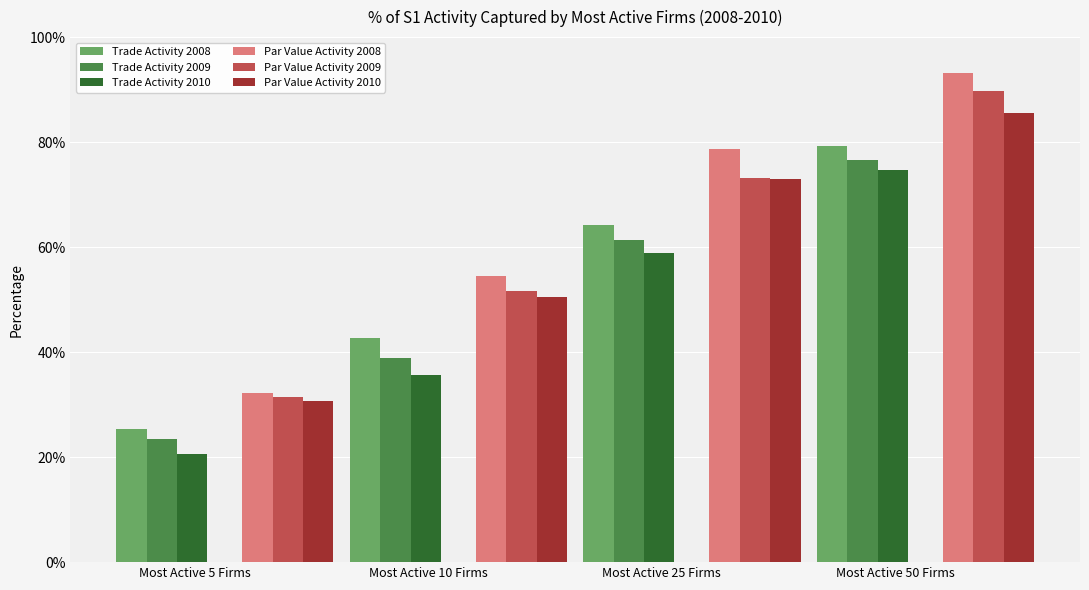

Which category has the highest value in the Par Value Activity 2010 series?

Most Active 50 Firms